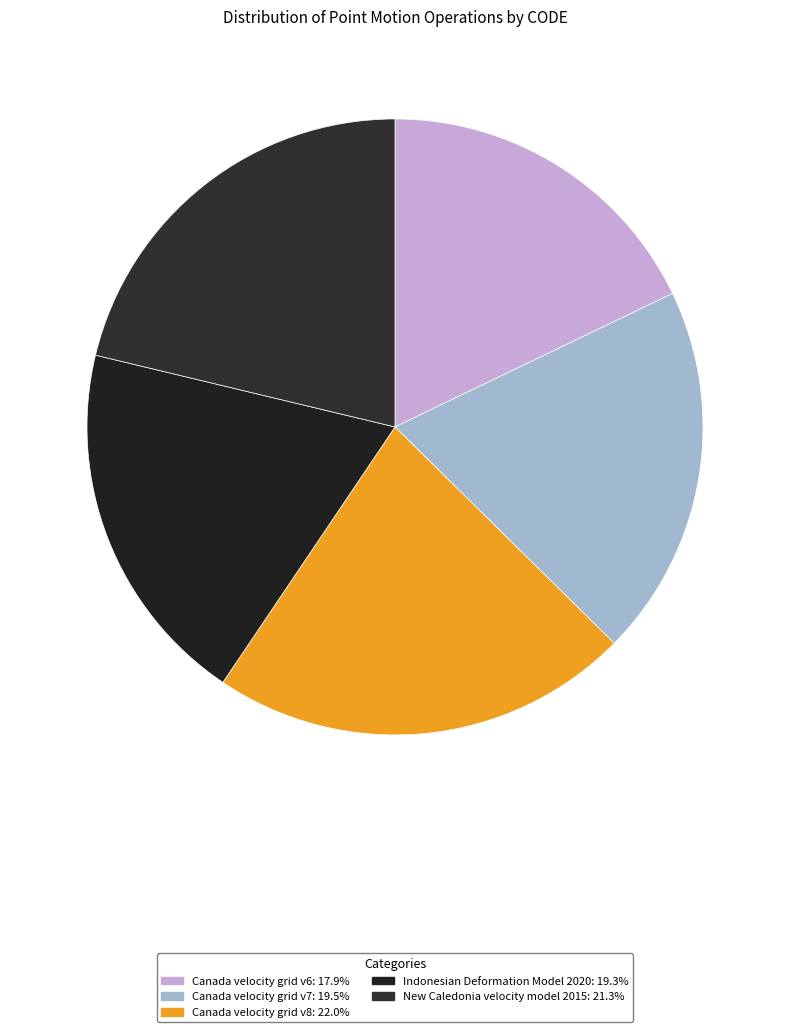

Count the number of slices in the pie.

5